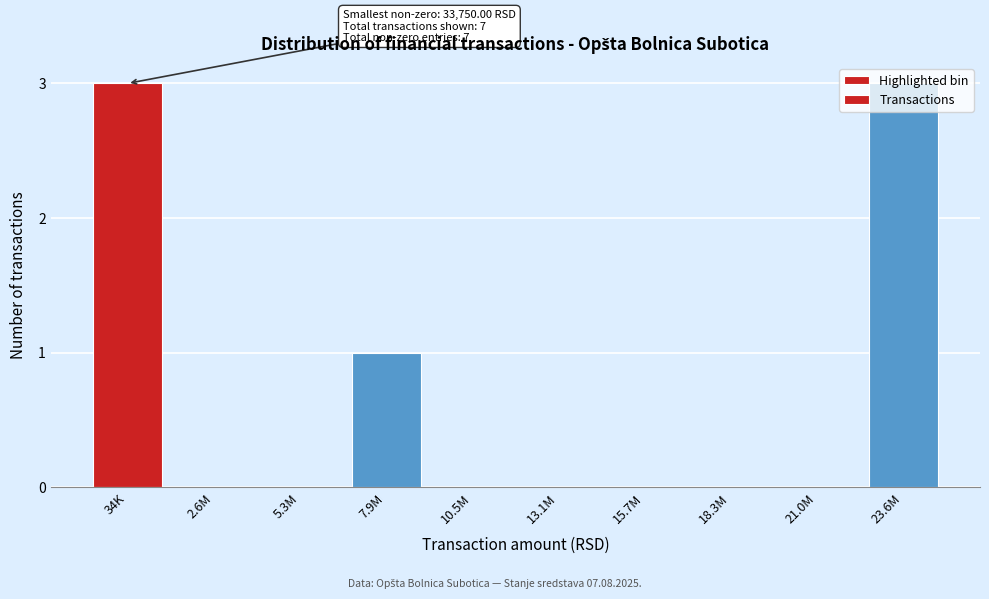

The value at 10.5M is 1. True or false?

False